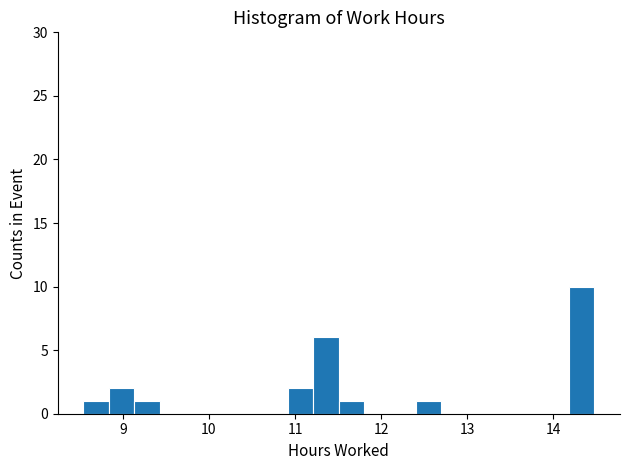

Read against the x-axis, roughly where is the centre of the tallest bar?

14.3